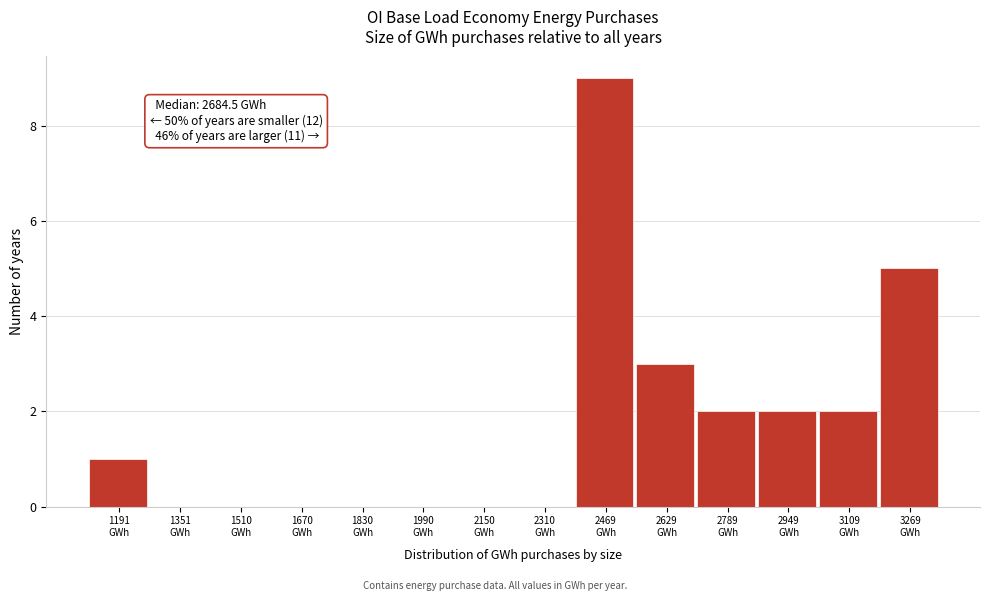

What is the greatest value displayed?

9